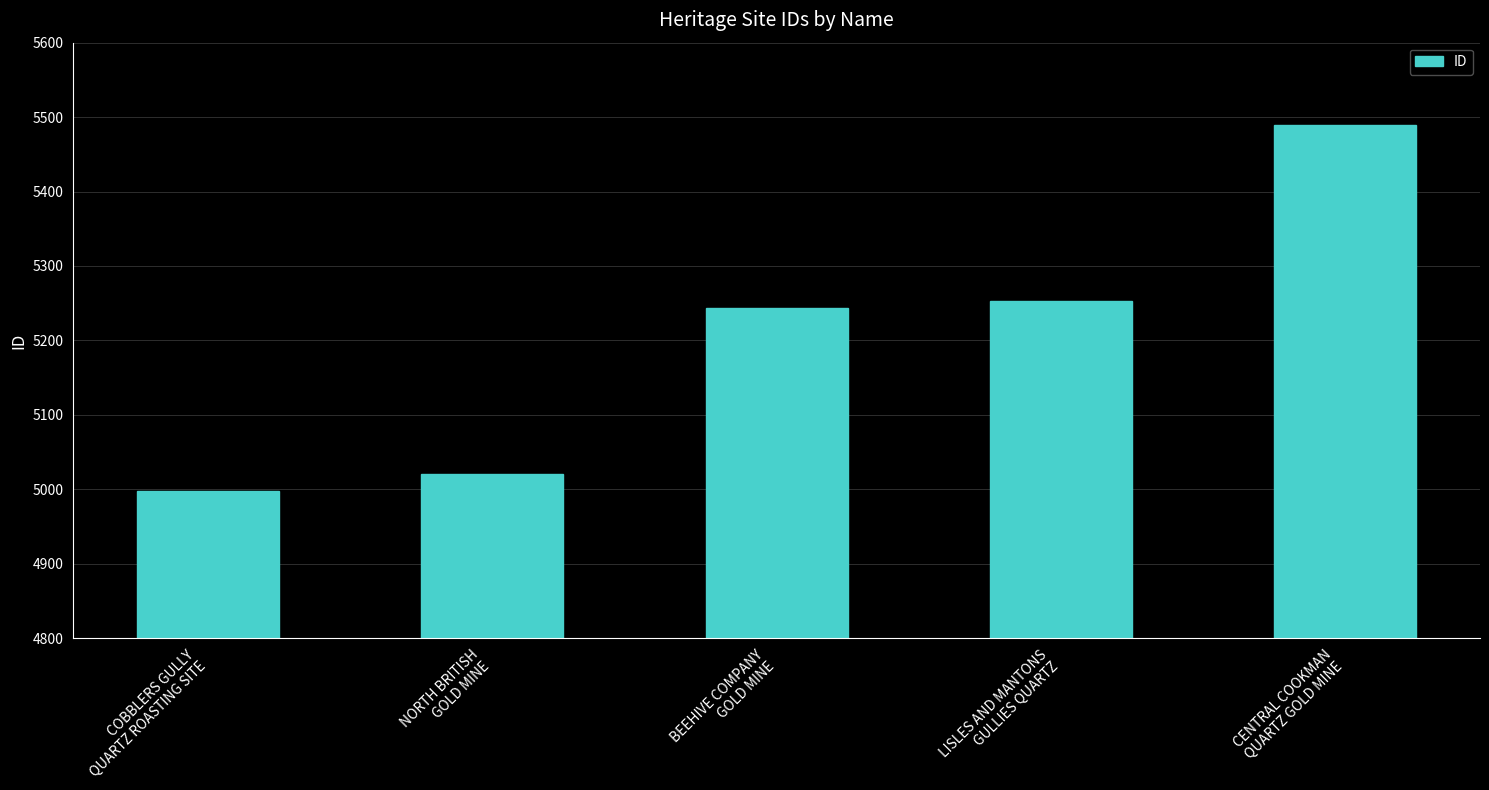

How many series are shown in this chart?

1